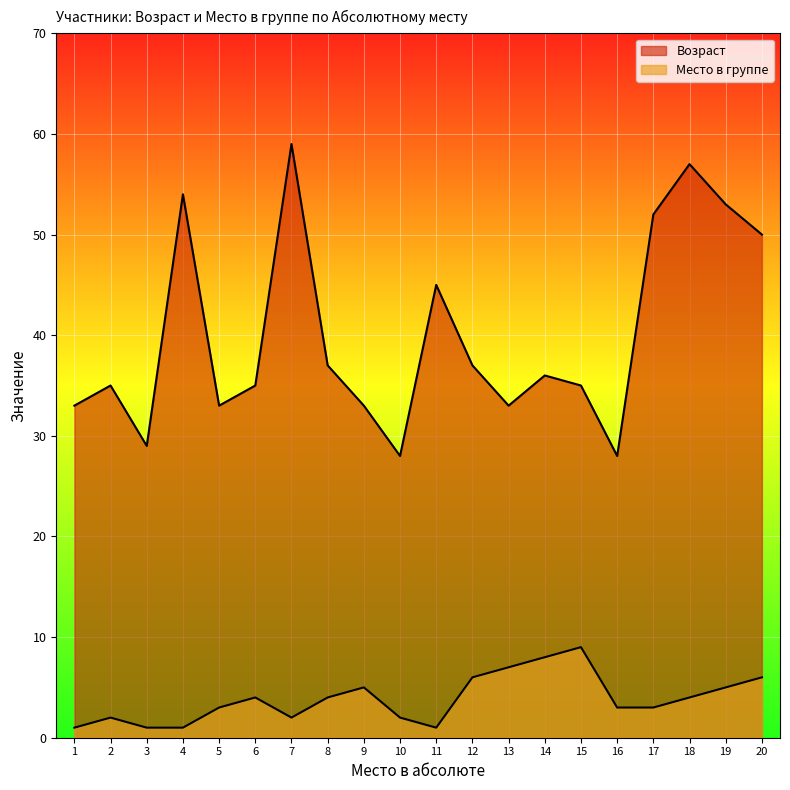

True or false: Место в группе has more than 0 interior local peaks.

True